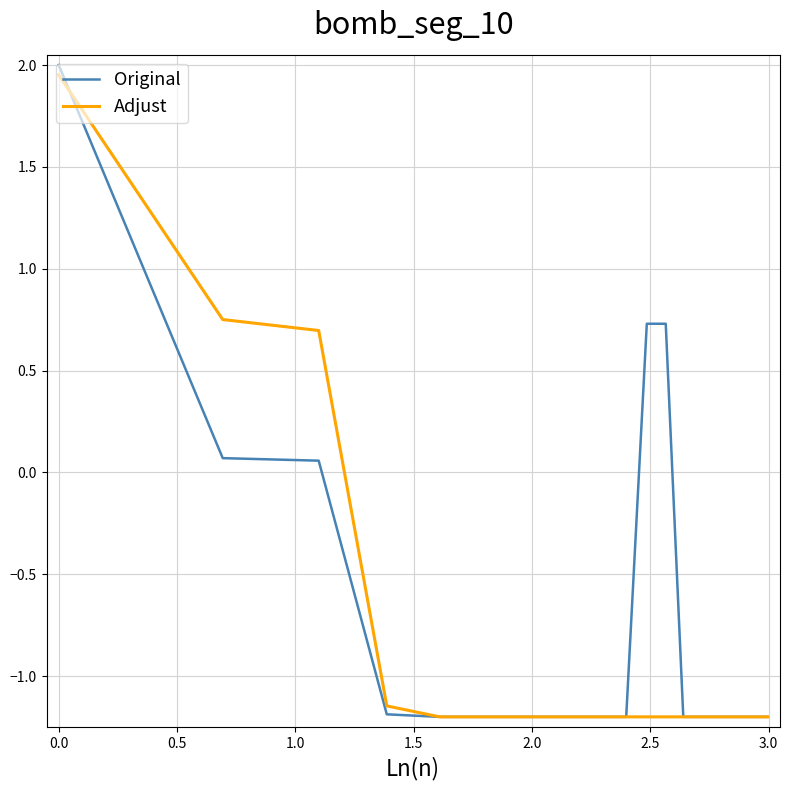

How many series are shown in this chart?

2